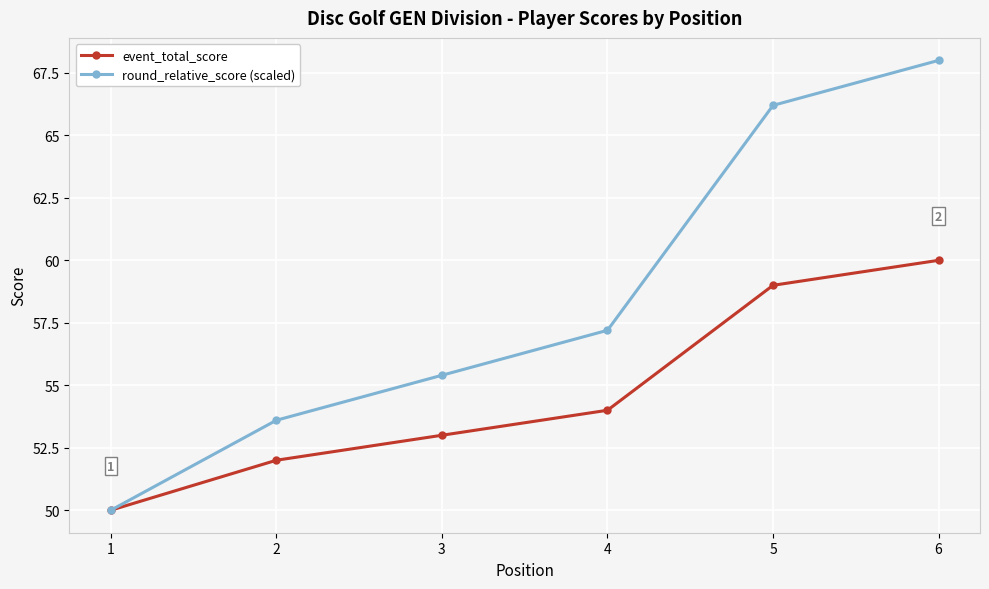

The value of event_total_score at 1 is 50.0. True or false?

True